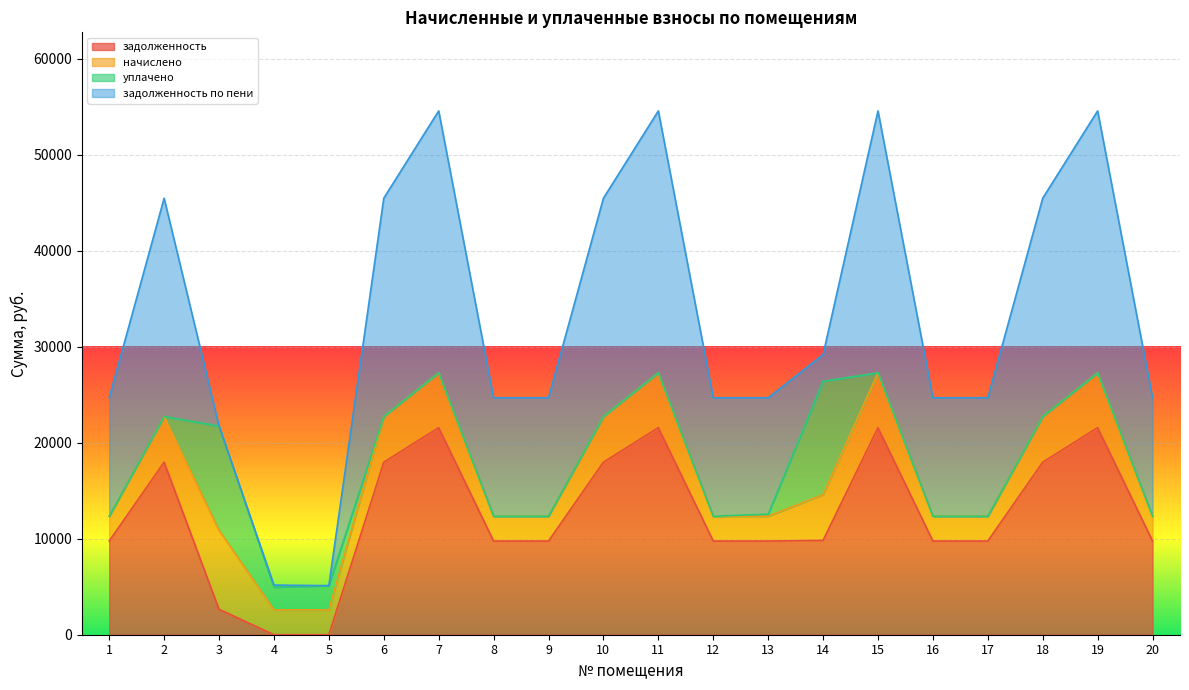

What is the sum of the задолженность values at 14 and 8?

19586.4